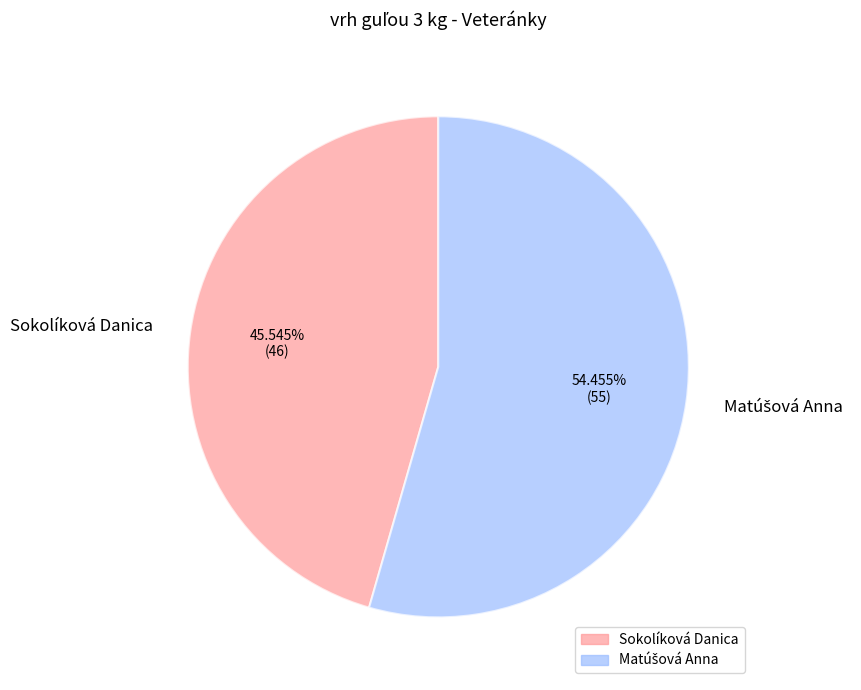

True or false: Sokolíková Danica accounts for 40% of the total.

False